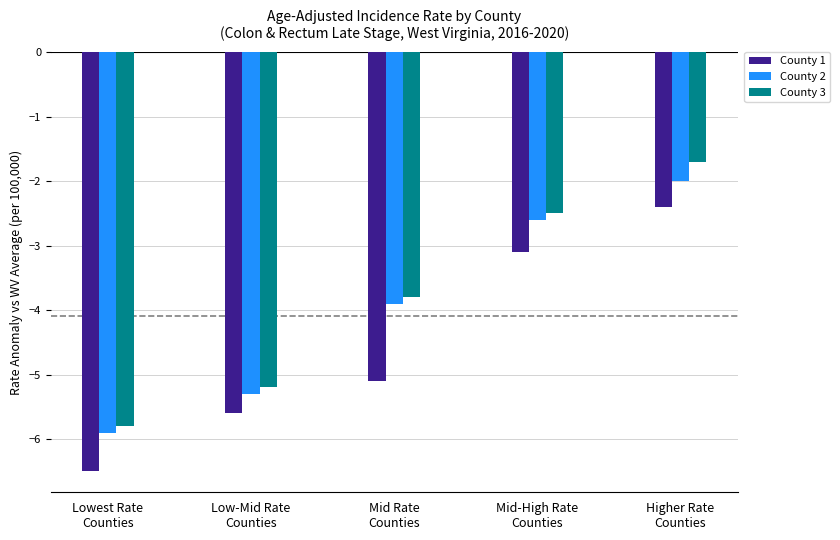

Does the chart contain any negative values?

Yes